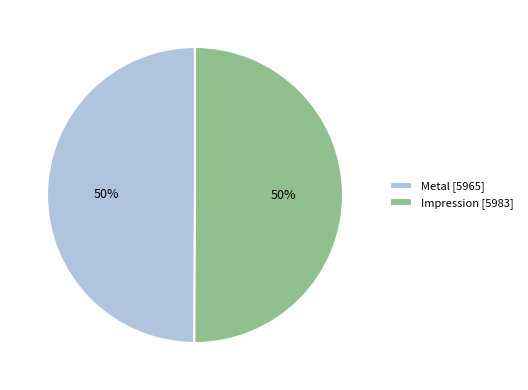

Approximately how many times larger is the value at Impression [5983] compared to Metal [5965]?

1.0